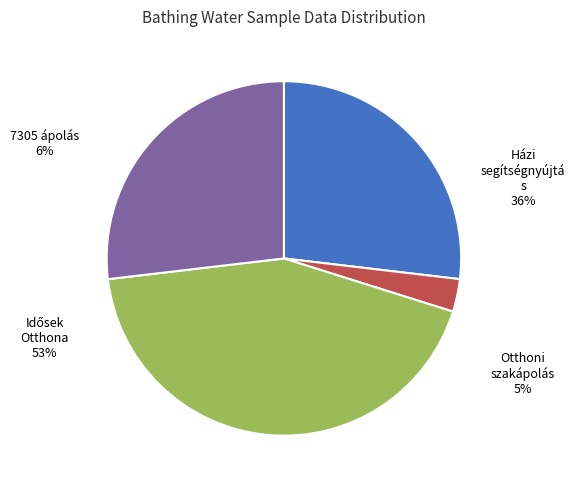

To the nearest percent, what is the average slice percentage?

25%